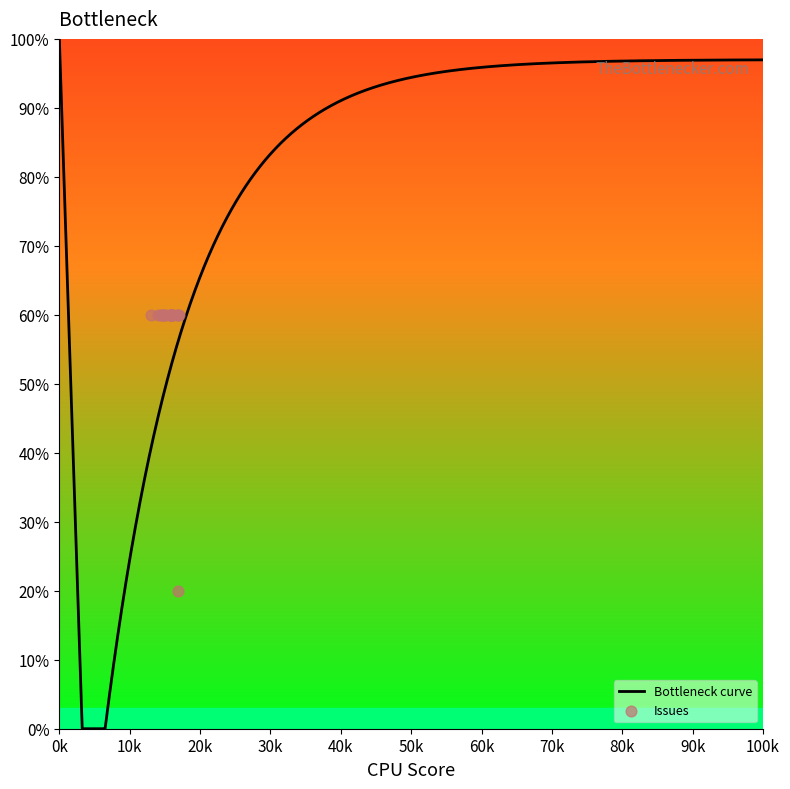

What is the ratio of the value at 2017/03/19 to the value at 2017/03/19?

1.0